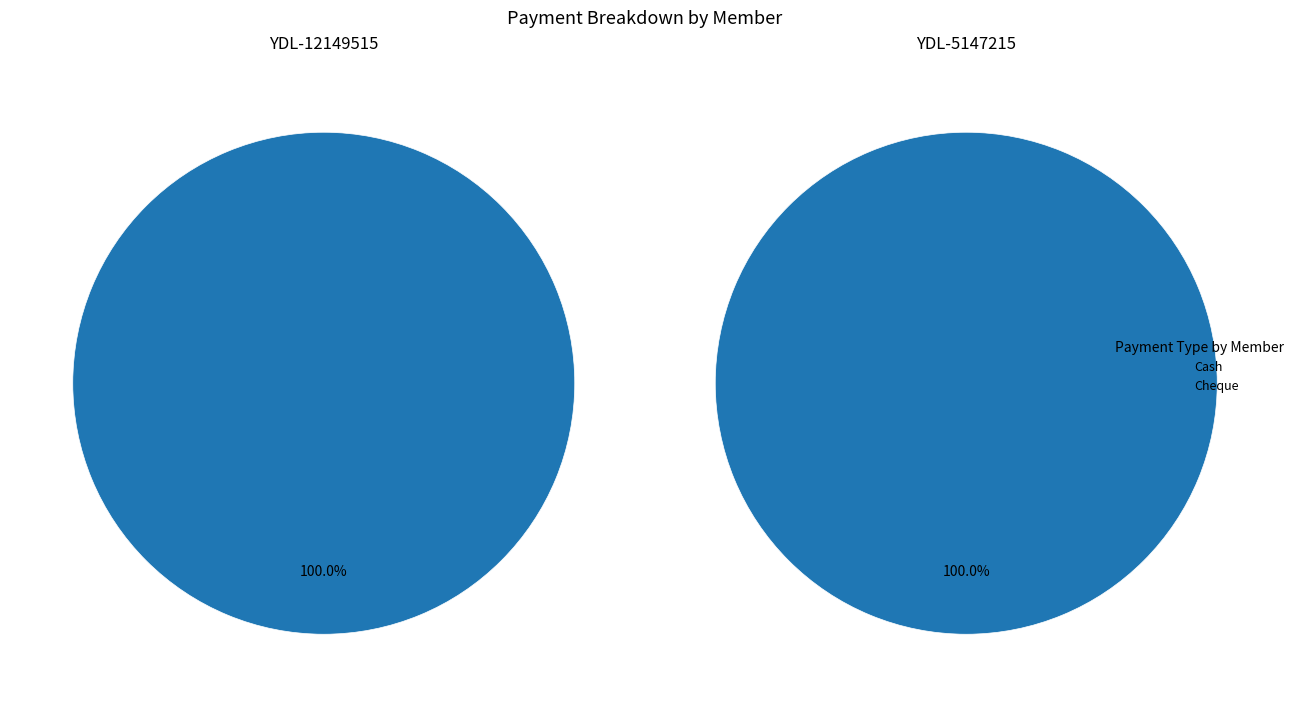

Combined, what portion of the pie is YDL-12149515 and YDL-5147215?

100.0%